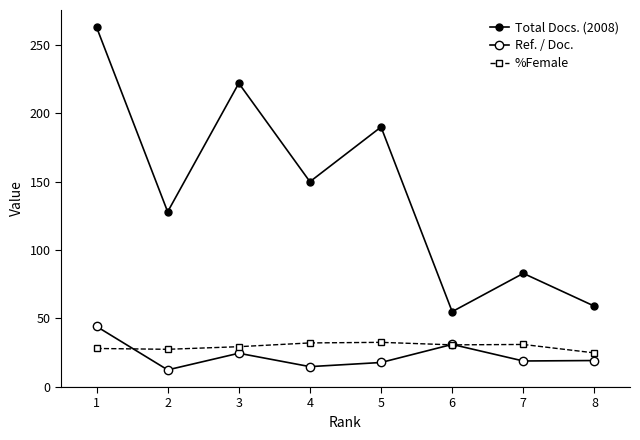

What is the value of the Ref. / Doc. point at the 8th from the left?

19.3